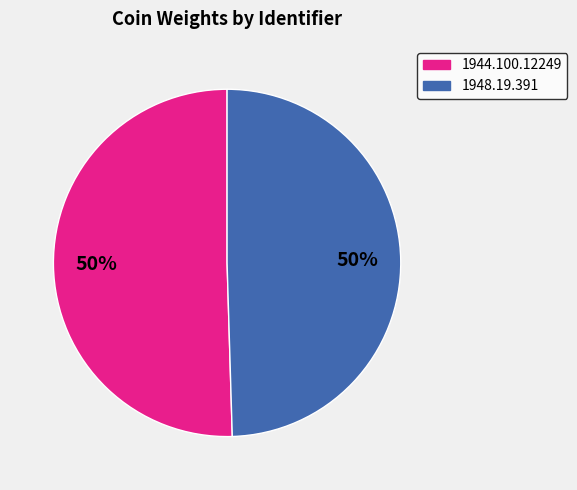

True or false: 1944.100.12249 accounts for 63% of the total.

False